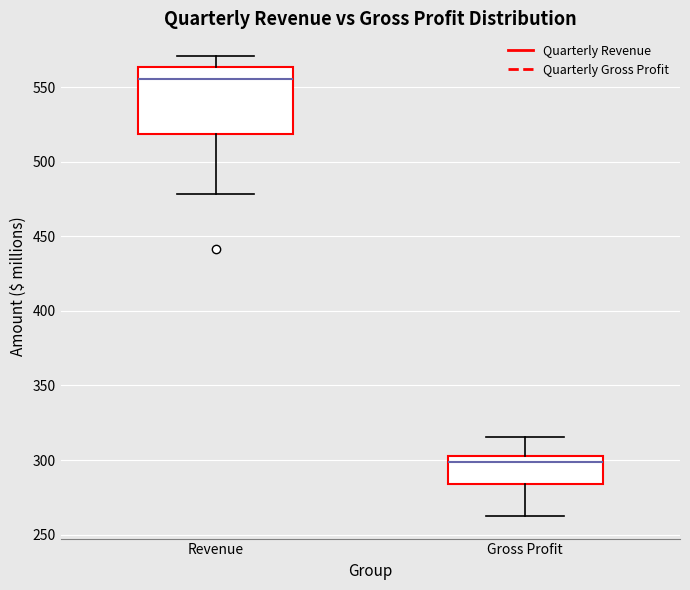

Which box's median line is the highest?

Revenue